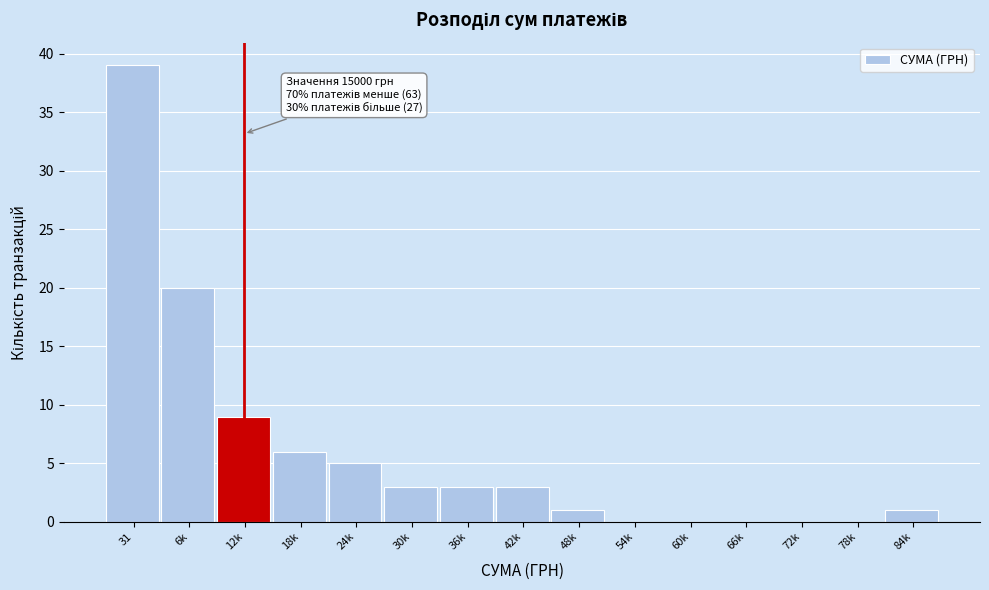

Reading left to right, what are all the values shown in this chart?

31=39	6k=20	12k=9	18k=6	24k=5	30k=3	36k=3	42k=3	48k=1	54k=0	60k=0	66k=0	72k=0	78k=0	84k=1